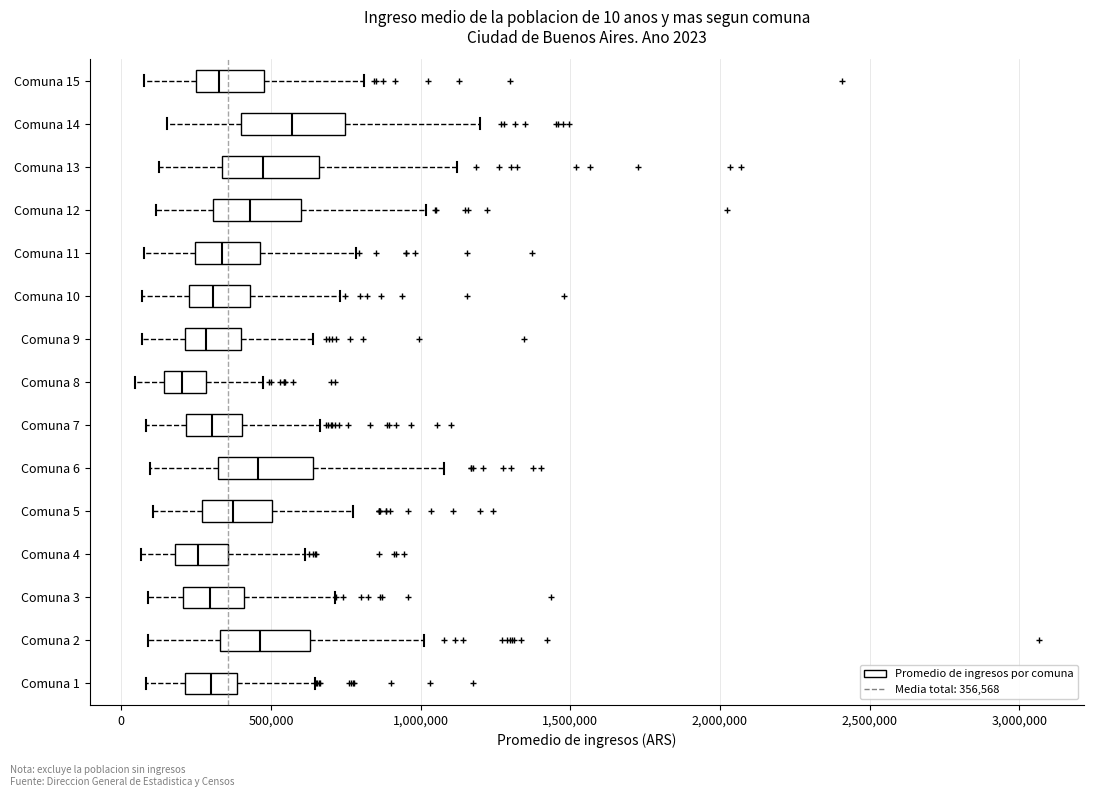

Which box has the furthest to the left median line?

Comuna 8